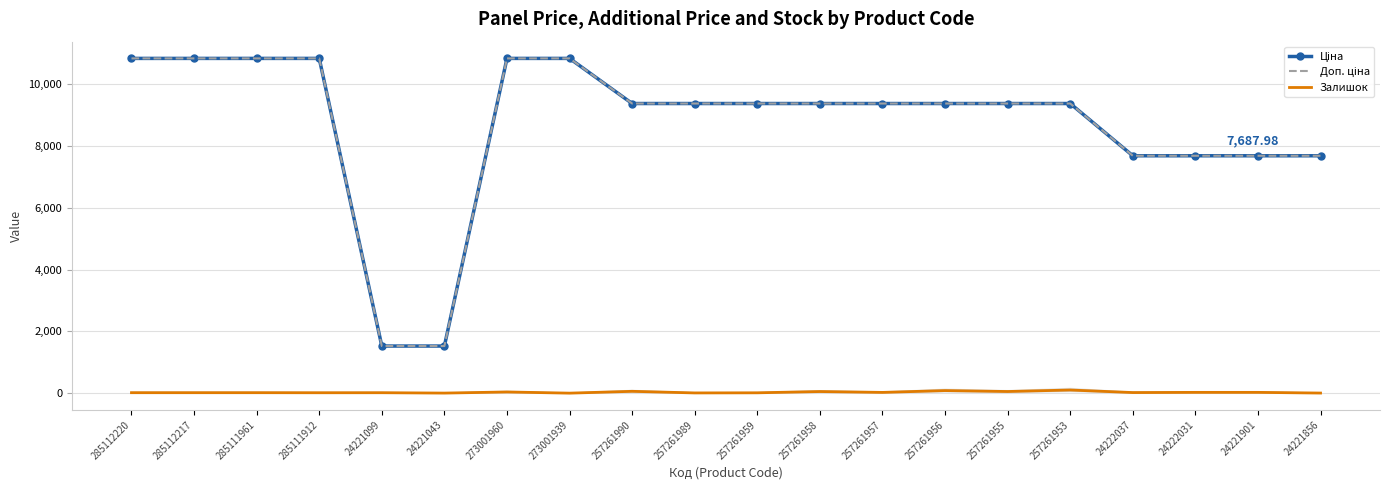

Reading left to right, list all the values displayed in this chart.

Ціна: 10840.1	10840.1	10840.1	10840.1	1526.8	1526.8	10840.1	10840.1	9379.3	9379.3	9379.3	9379.3	9379.3	9379.3	9379.3	9379.3	7688.0	7688.0	7688.0	7688.0
Доп. ціна: 10840.1	10840.1	10840.1	10840.1	1527.0	1527.0	10840.1	10840.1	9379.3	9379.3	9379.3	9379.3	9379.3	9379.3	9379.3	9379.3	7688.0	7688.0	7688.0	7688.0
Залишок: 17.0	17.0	17.0	15.0	16.0	4.0	40.0	2.0	61.0	9.0	13.0	54.0	26.0	85.0	55.0	103.0	21.0	27.0	27.0	5.0